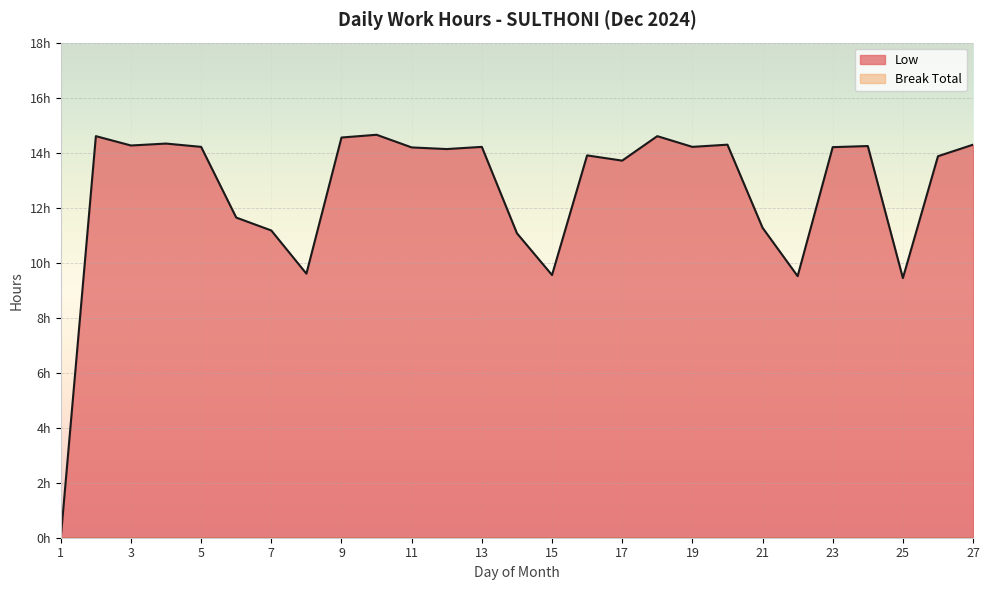

The chart shows a value of 23.7 at 10. True or false?

False